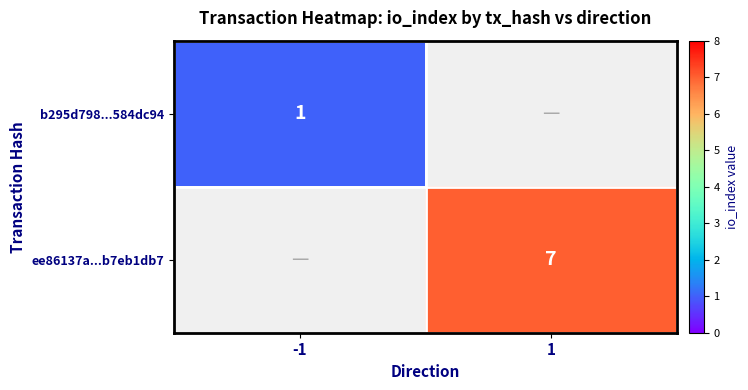

Is it true that ee86137a...b7eb1db7 equals 3 at 1?

False